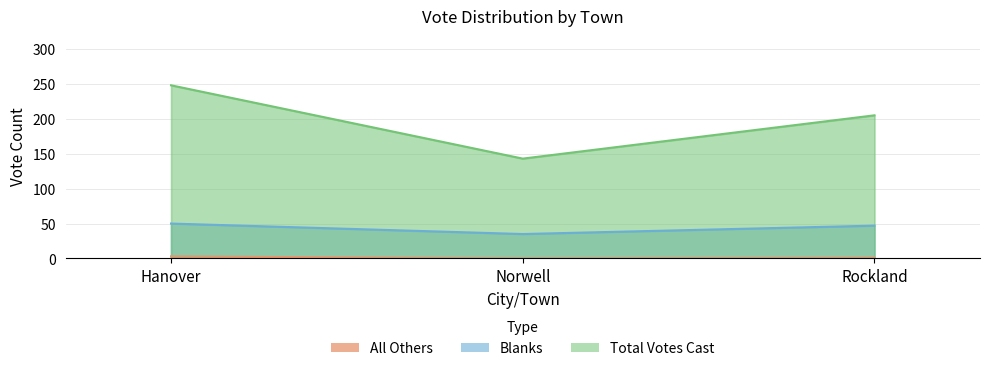

At Norwell, list the series in order from largest to smallest.

Total Votes Cast, Blanks, All Others